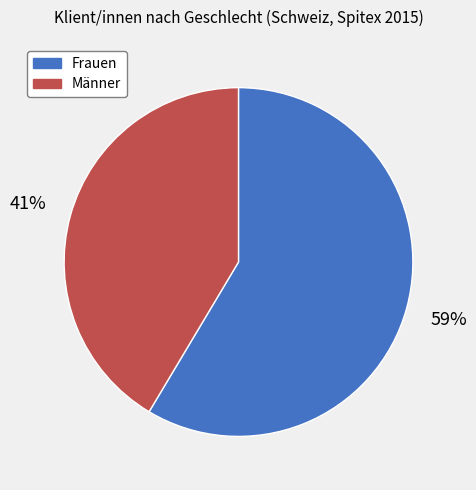

Do Männer and Frauen together represent more than half of the pie?

Yes